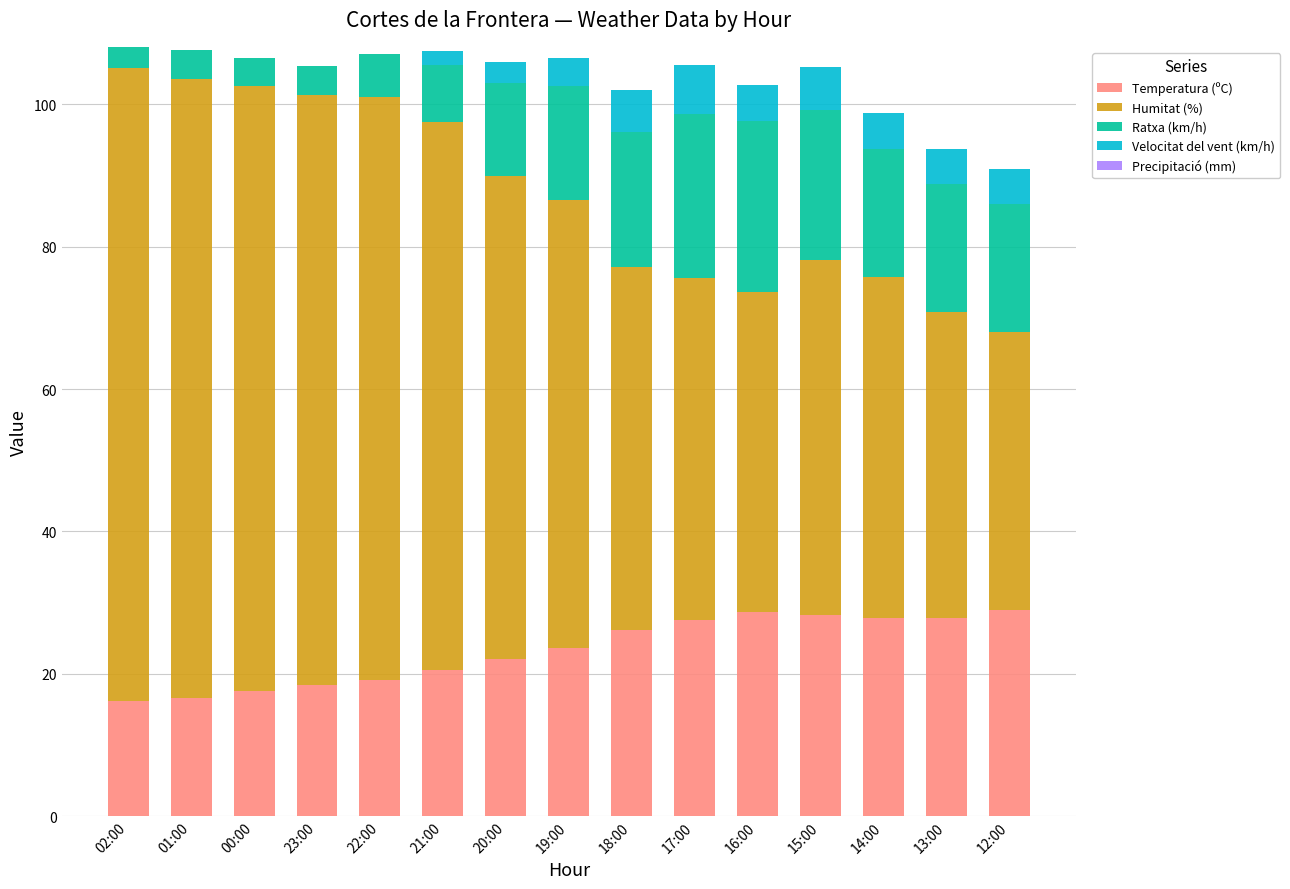

True or false: Temperatura (ºC) has a value of 29.0 at 12:00.

True